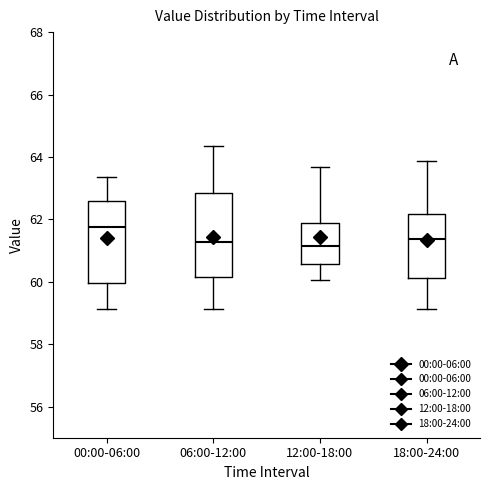

Which box's median line is the highest?

00:00-06:00